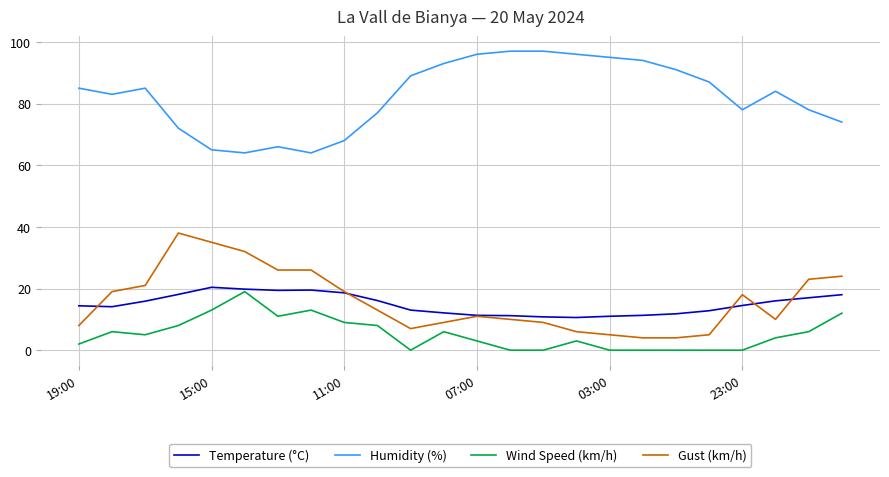

What is the maximum value for Temperature (°C)?

20.4